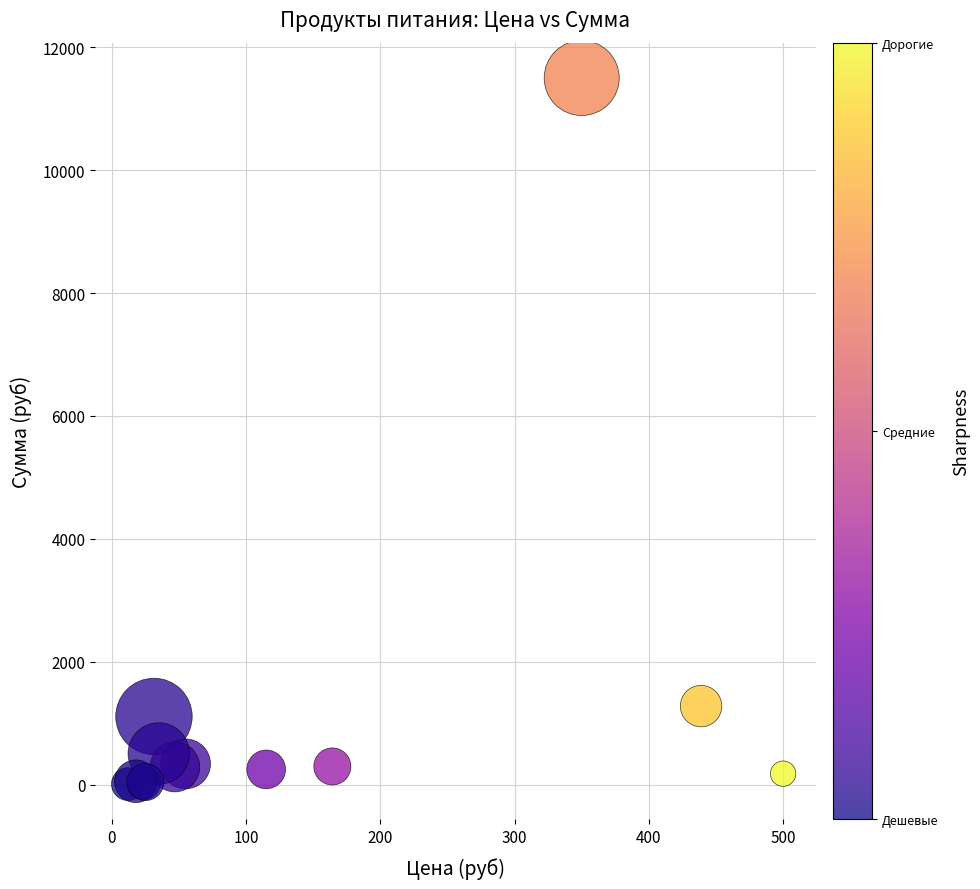

What Y value in the scatter plot is closest to 5755?

1281.6